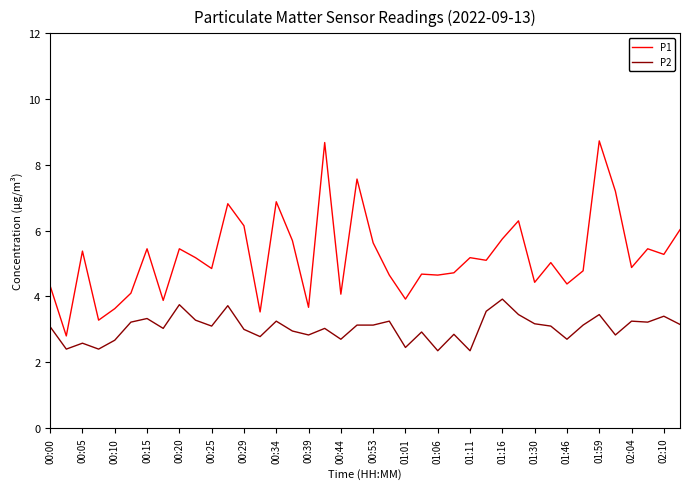

What is the greatest value displayed?

8.7